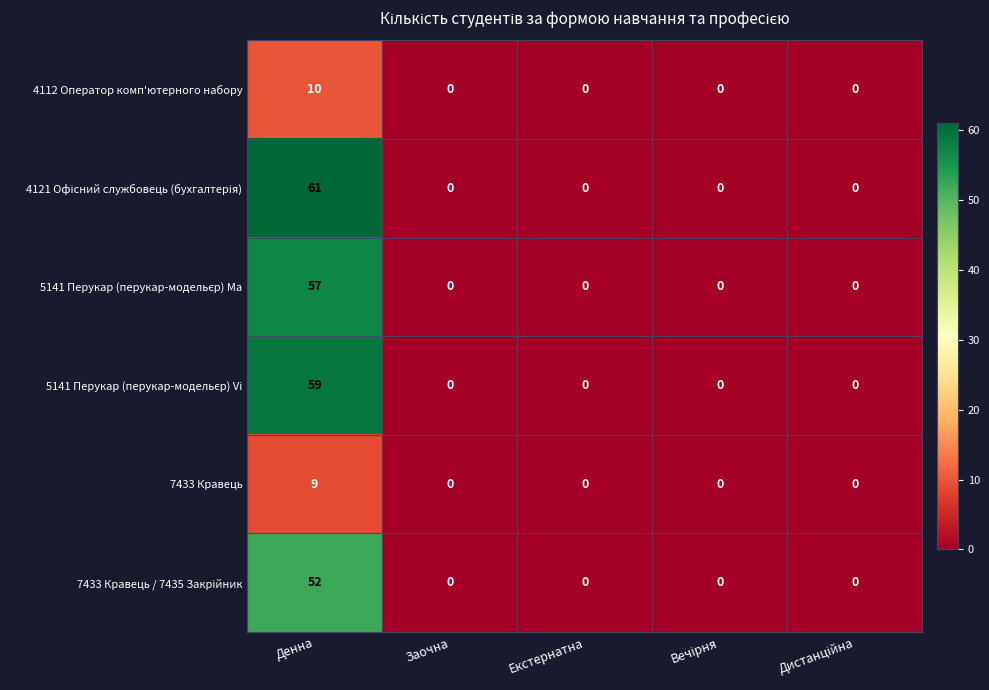

At how many categories does at least one series exceed 36?

1